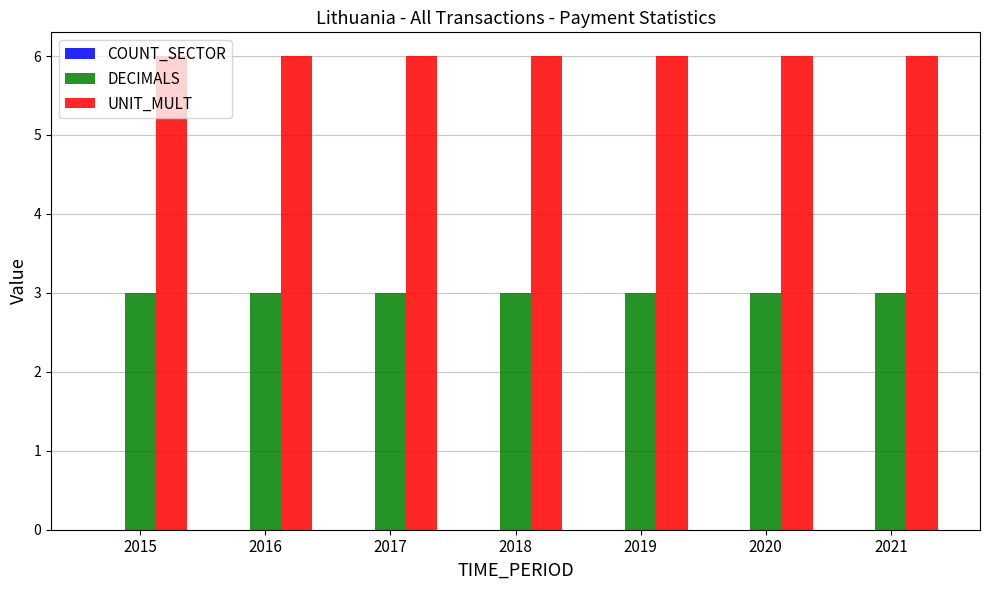

How many distinct data groups are displayed?

2